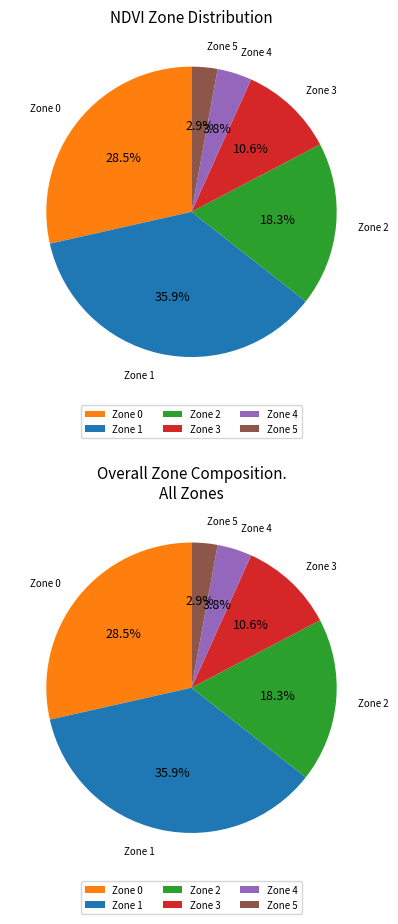

What percentage do Zone 4 and Zone 0 together represent?

32.4%